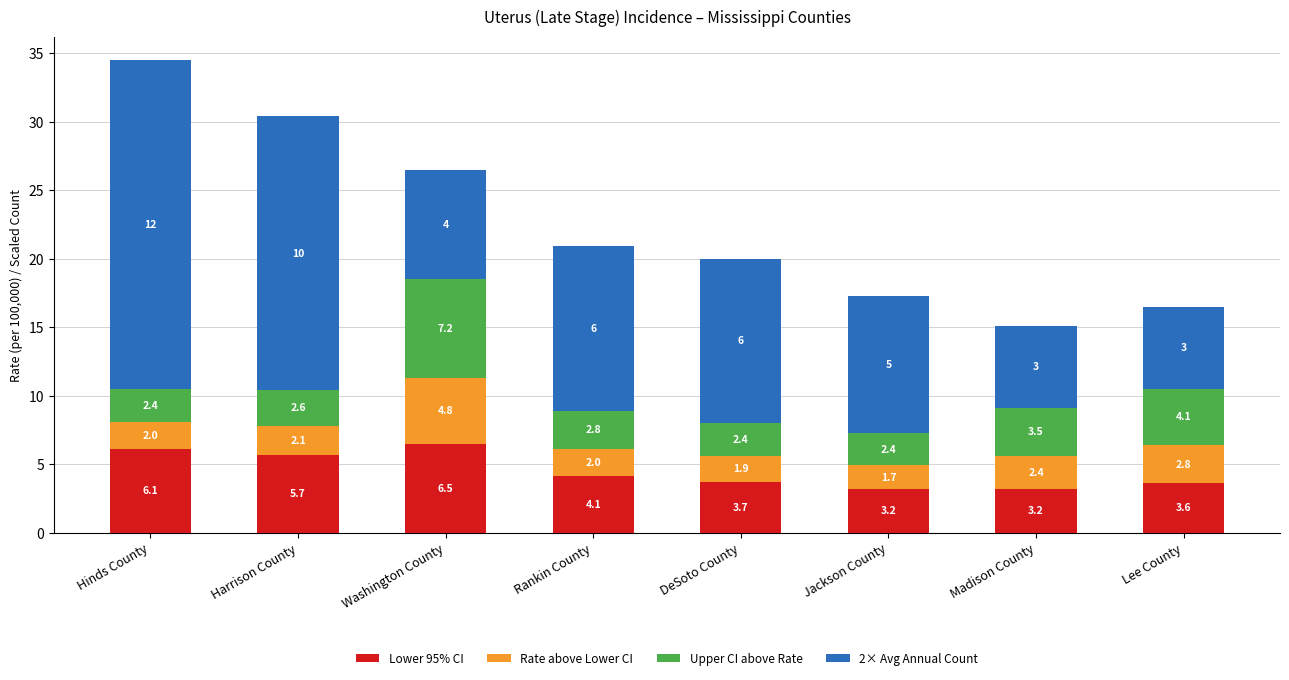

The value of Lower 95% CI at DeSoto County is 6.2. True or false?

False